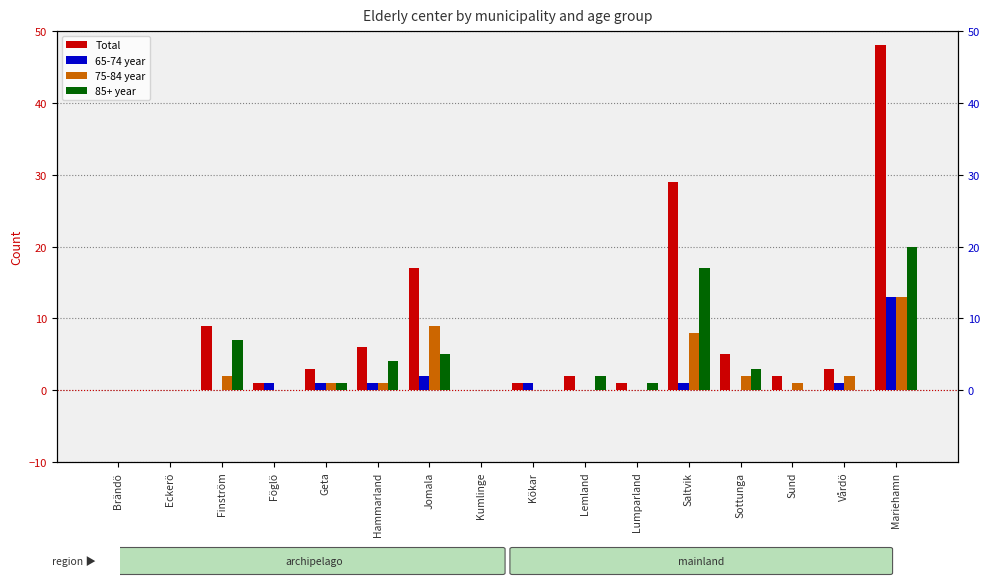

What are all the series names shown in the legend?

Total, 65-74 year, 75-84 year, 85+ year